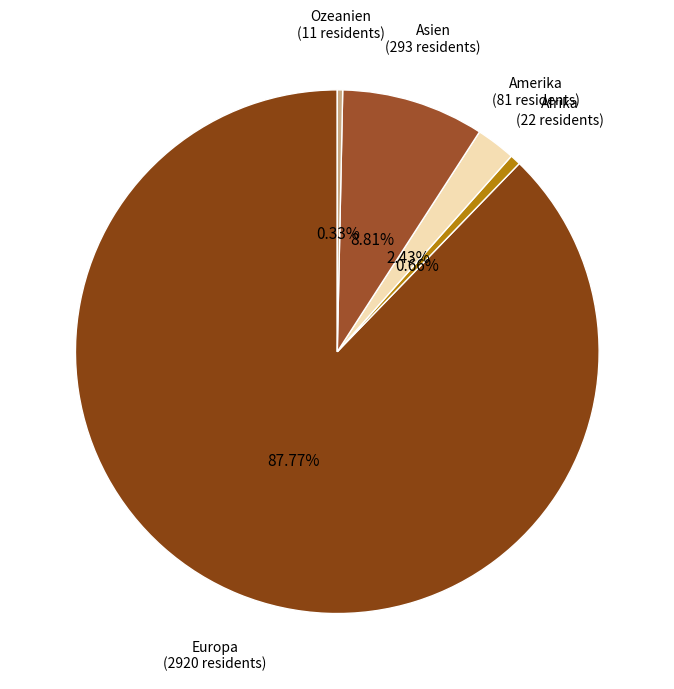

Does Europa represent more than half of the total?

Yes